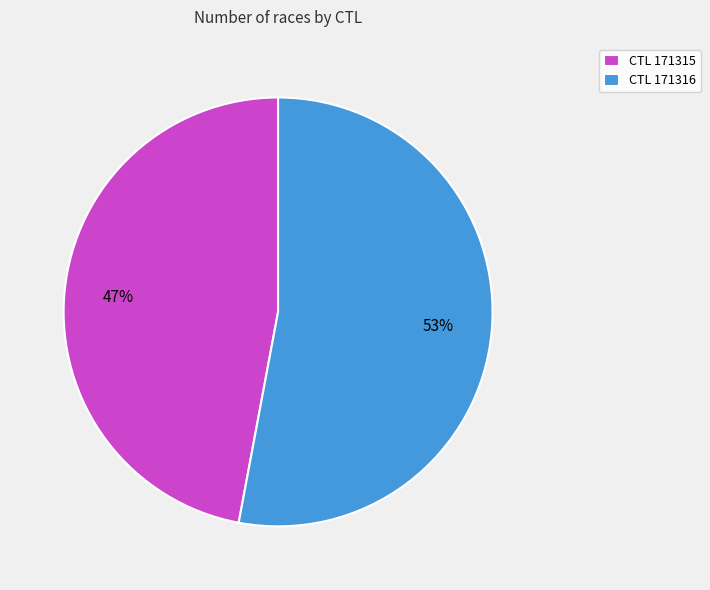

Is the sum of CTL 171316 and CTL 171315 greater than half?

Yes